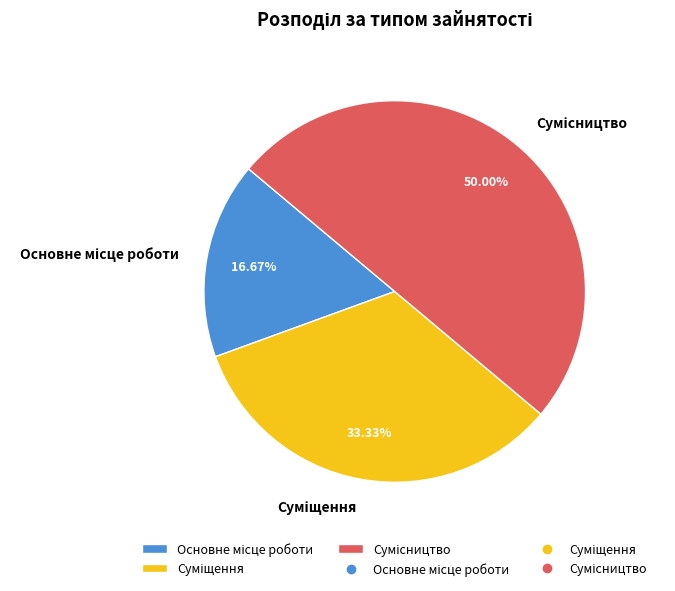

To the nearest percent, what is the difference between the Основне місце роботи and Суміщення slice percentages?

17%